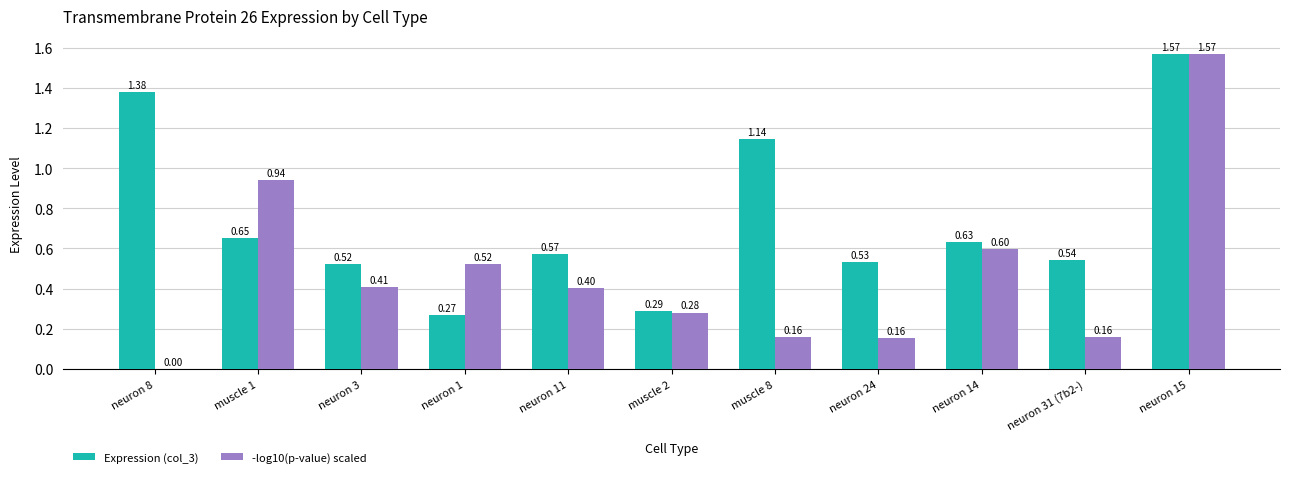

What is the sum of all -log10(p-value) scaled values?

5.2